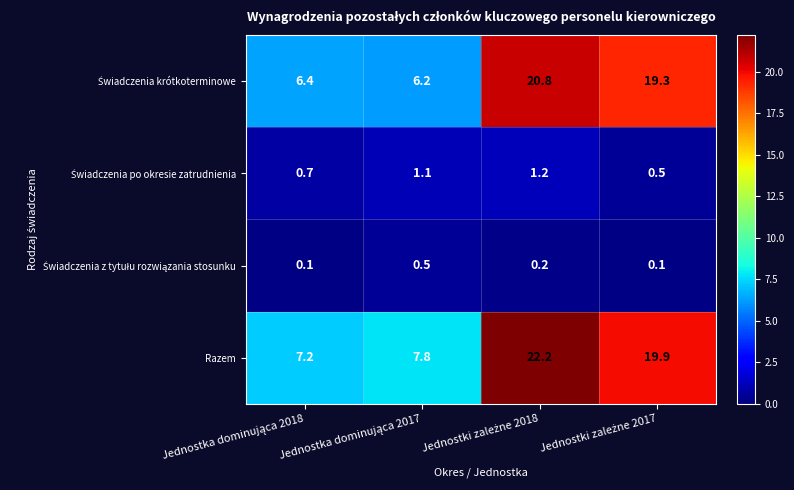

Which series has the widest spread of values?

Razem